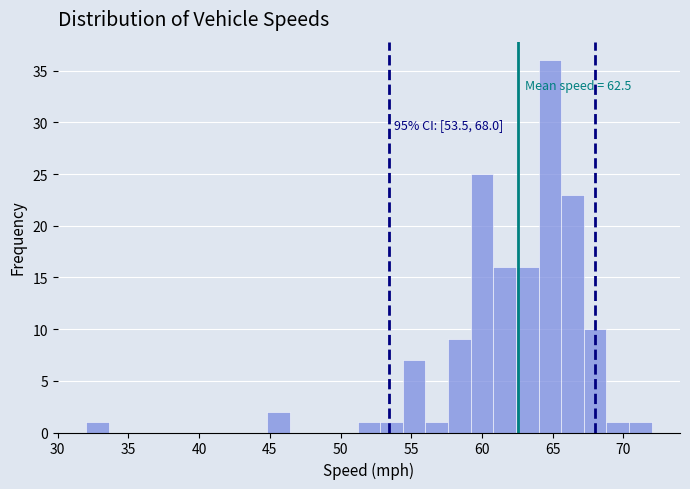

Around what value on the x-axis is the tallest bar? Give the approximate position of its centre, as read against the axis.

65.0